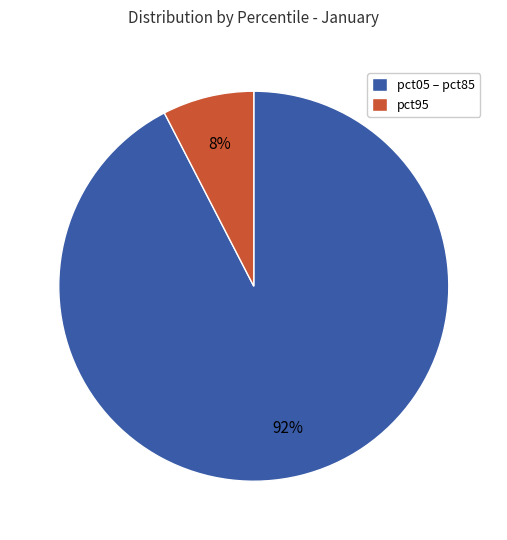

Which slice is the smallest?

pct95